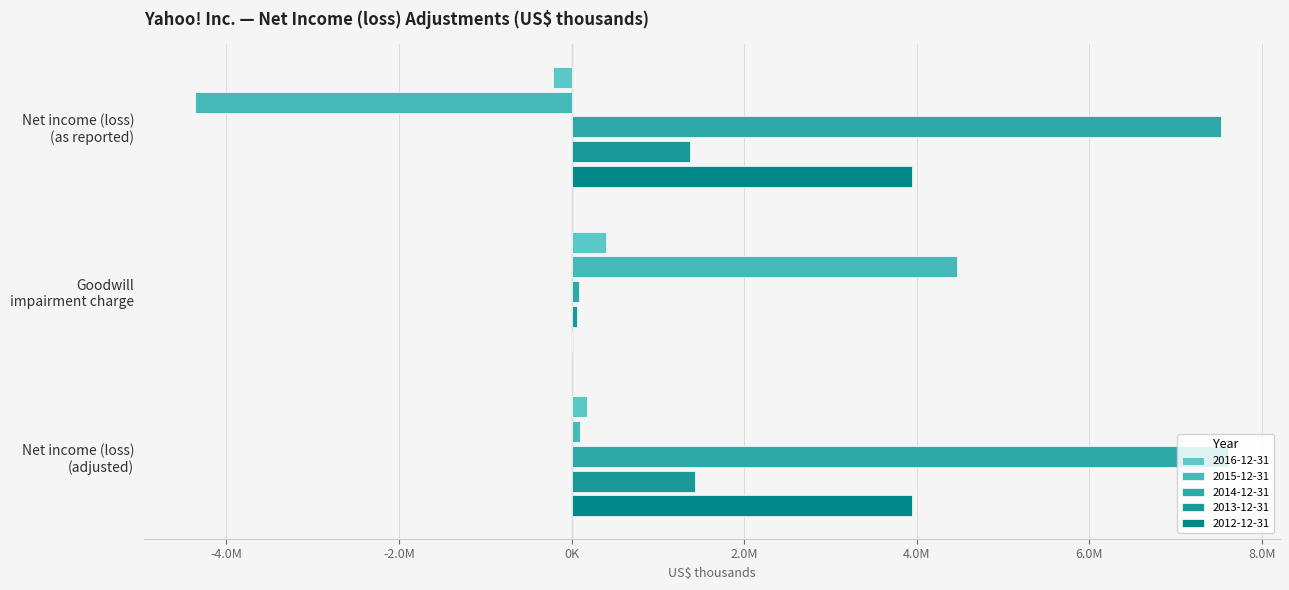

Where is 2015-12-31 nearest to the value 50877?

Net income (loss)
(adjusted)